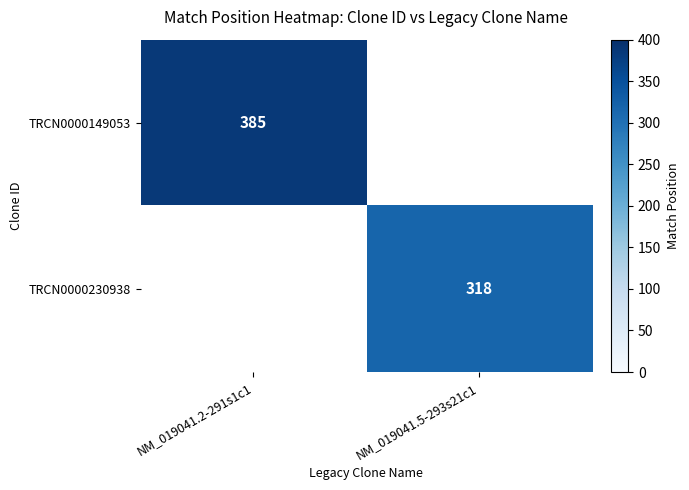

The TRCN0000230938 series shows 318 at NM_019041.5-293s21c1. True or false?

True